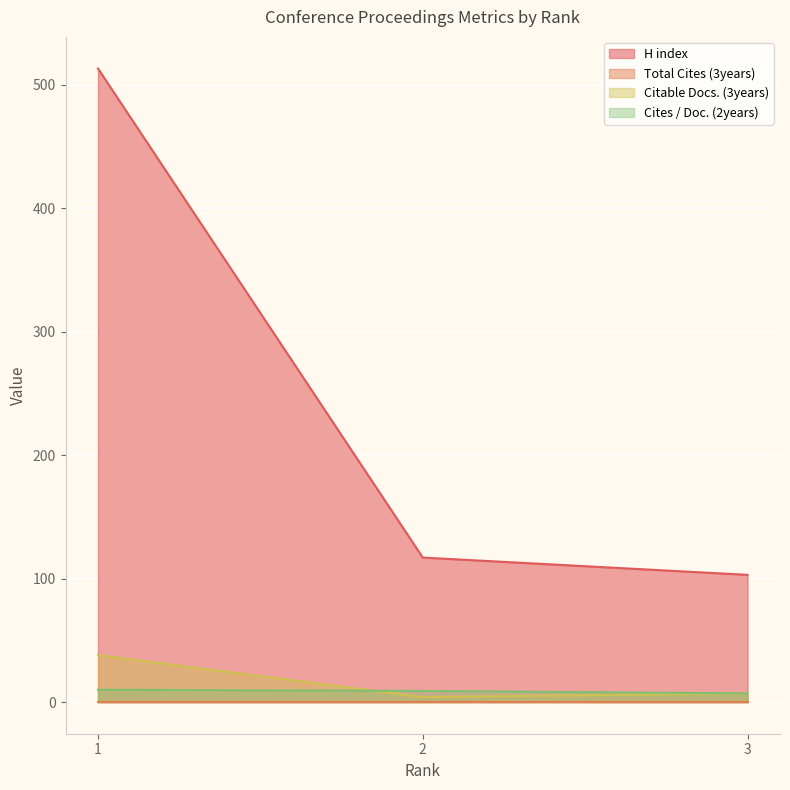

What is the minimum value shown in the chart?

0